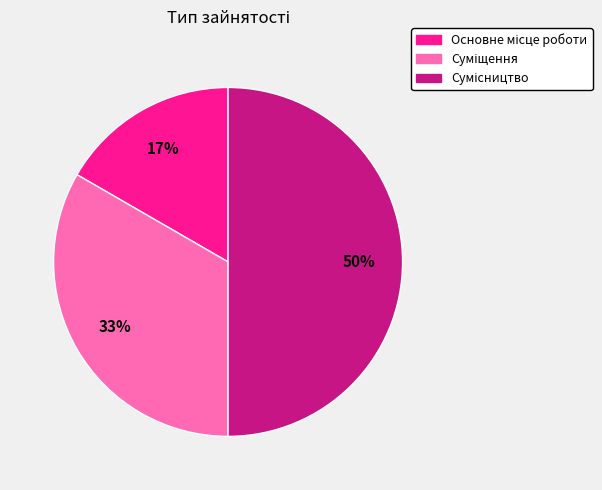

To the nearest percent, what is the average slice percentage?

33%